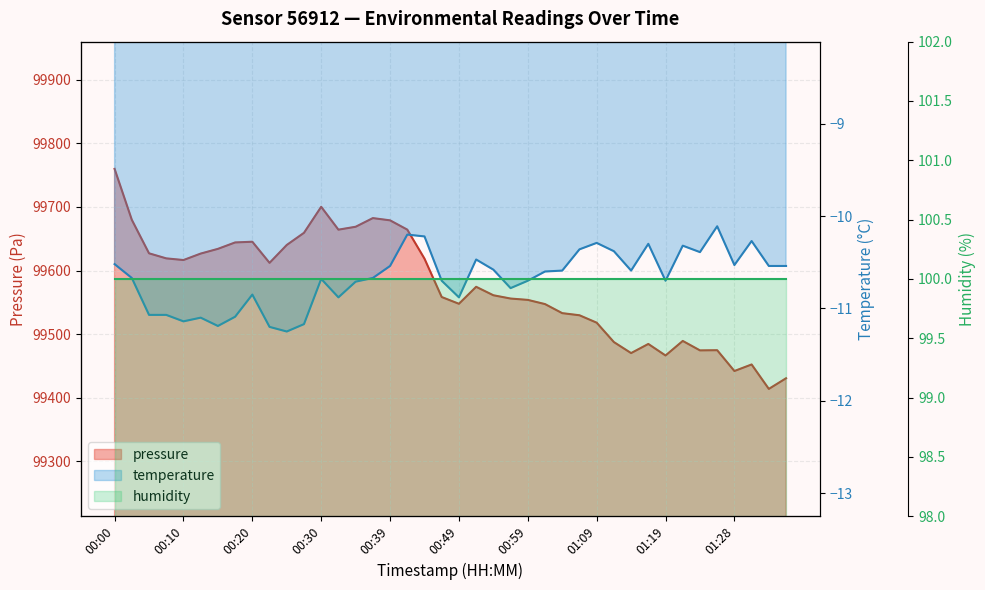

What is the label of the 28th point from the right?

00:30